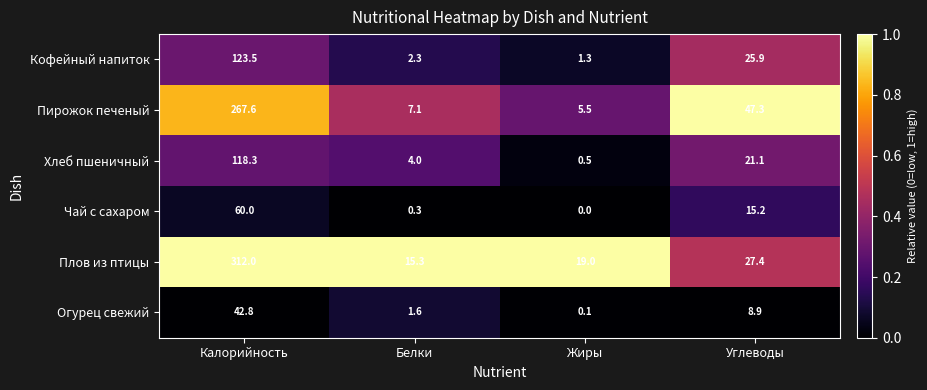

What is the difference between the Чай с сахаром values at Калорийность and Жиры?

60.0